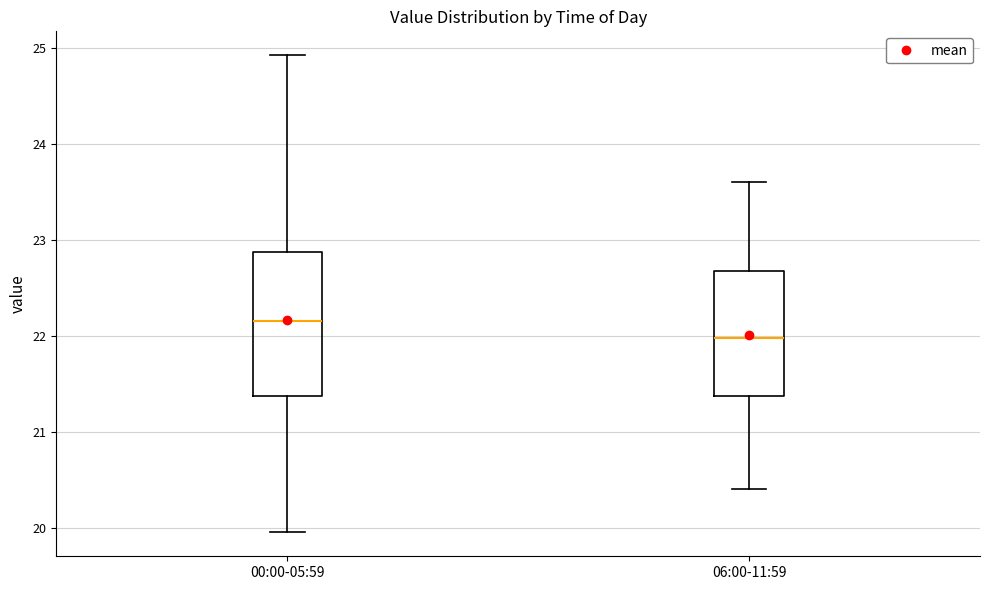

Which box is the tallest, from its lower edge to its upper edge?

00:00-05:59